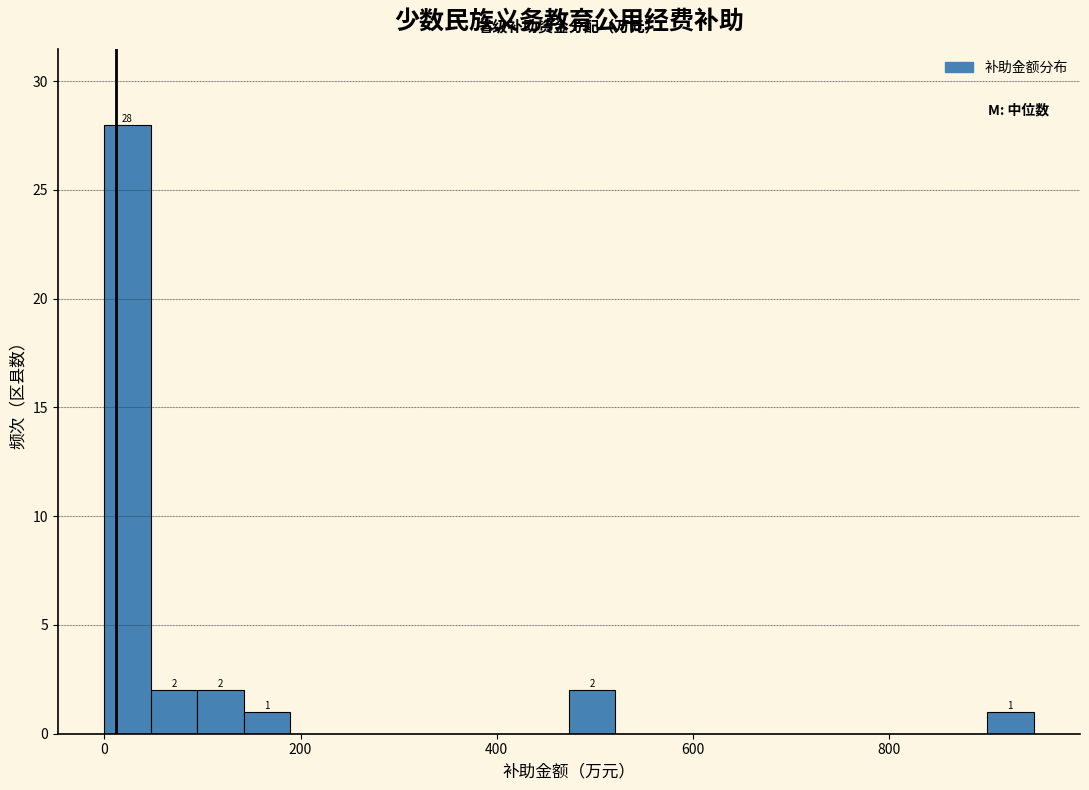

Around what value on the x-axis is the tallest bar? Give the approximate position of its centre, as read against the axis.

20